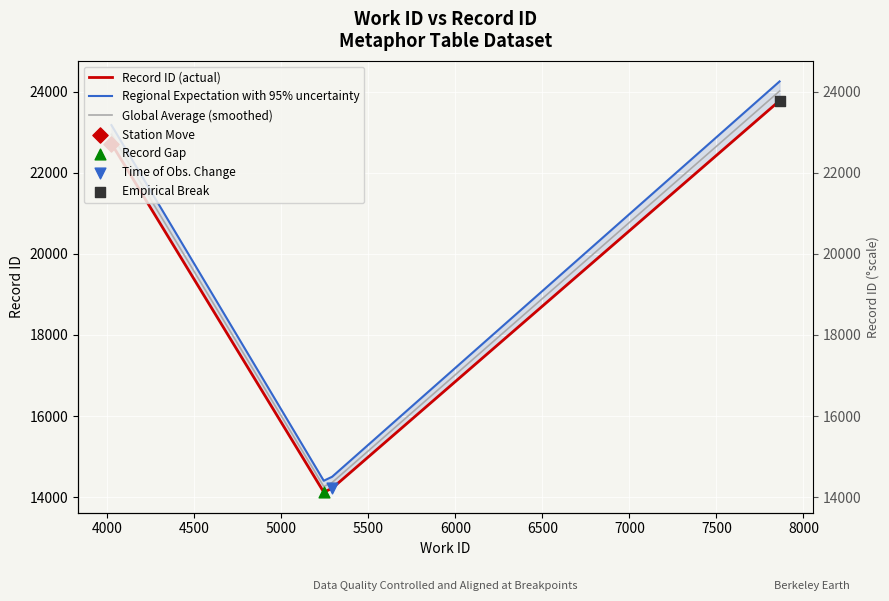

Which series has the largest Y range (max minus min)?

Regional Expectation with 95% uncertainty